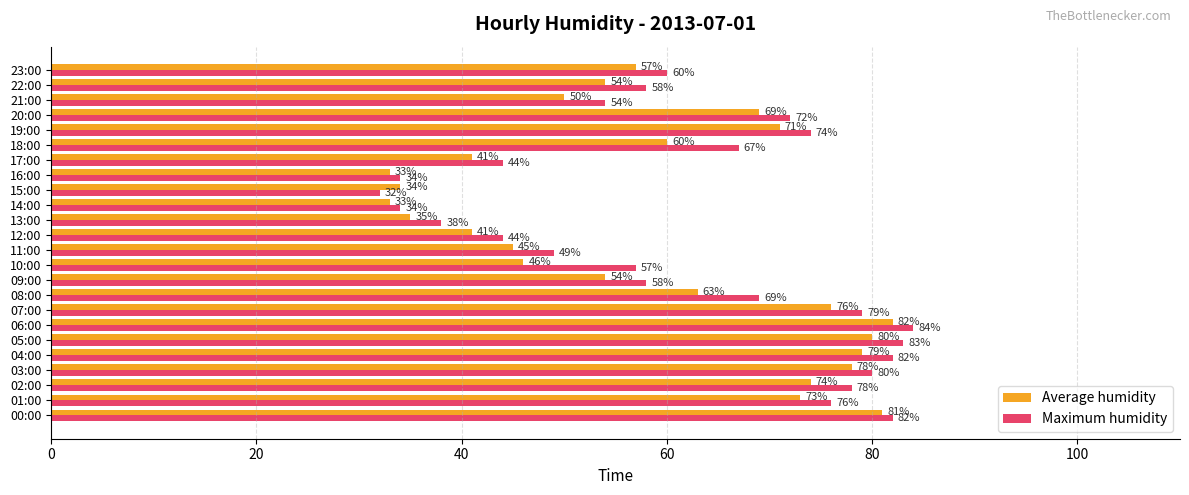

Count the number of categories in the chart.

24